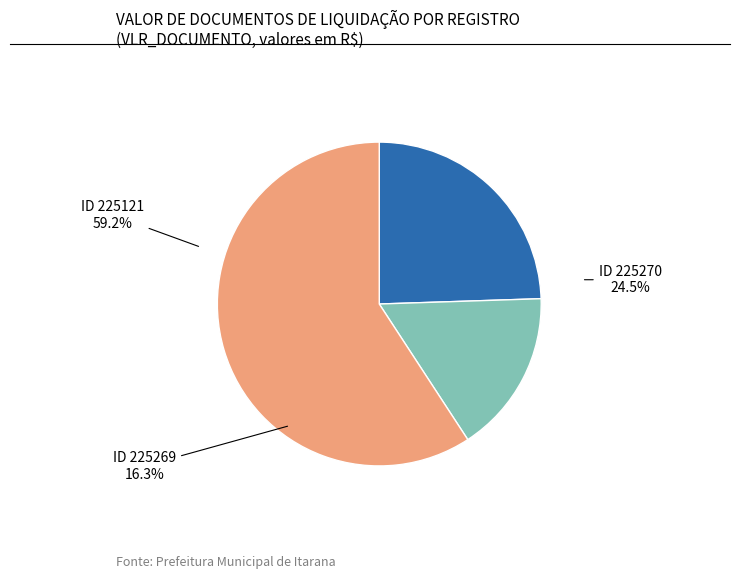

To the nearest percent, what is the combined percentage of 225121 and 225269?

76%